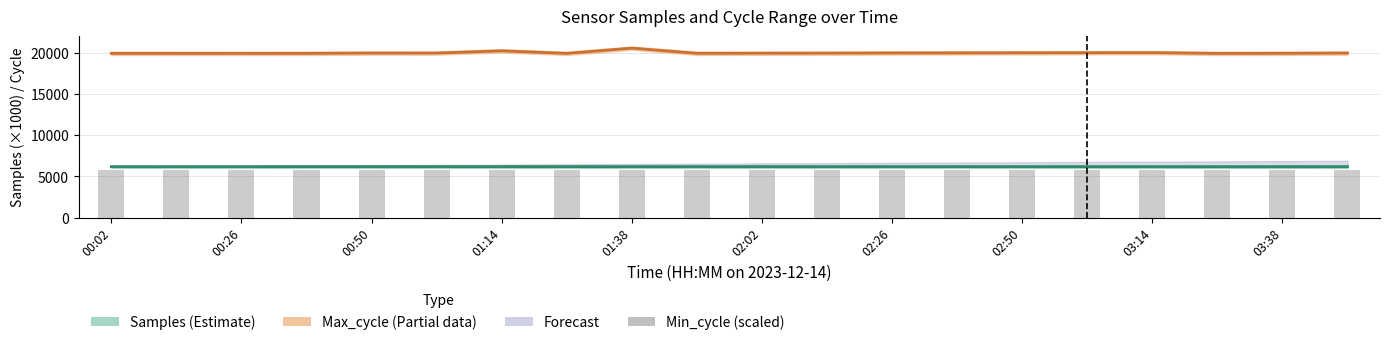

Are the bars grouped side by side (vs. stacked)?

Yes